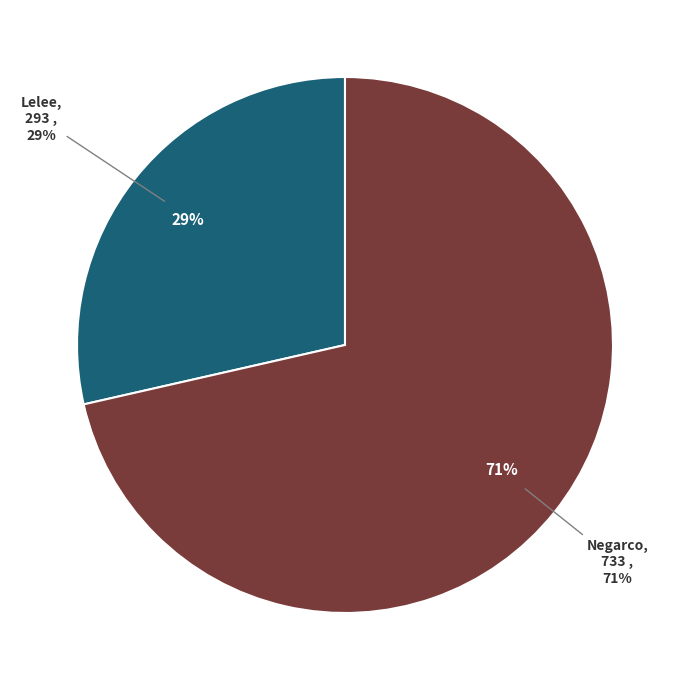

The Lelee slice represents 29% of the pie. True or false?

True